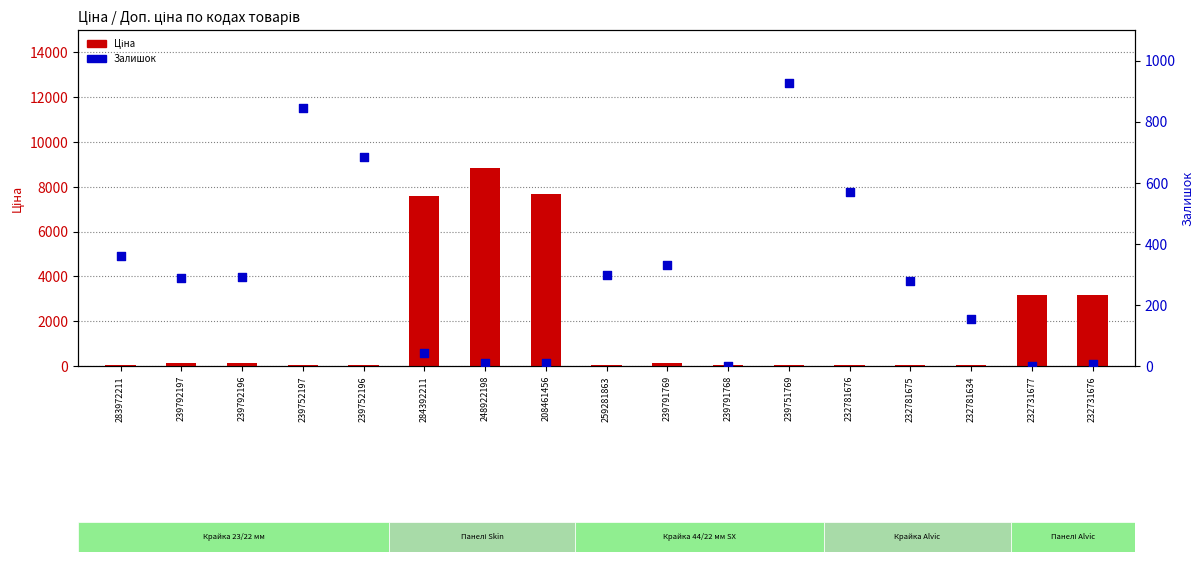

What is the total value across all series at 259281863?

329.5